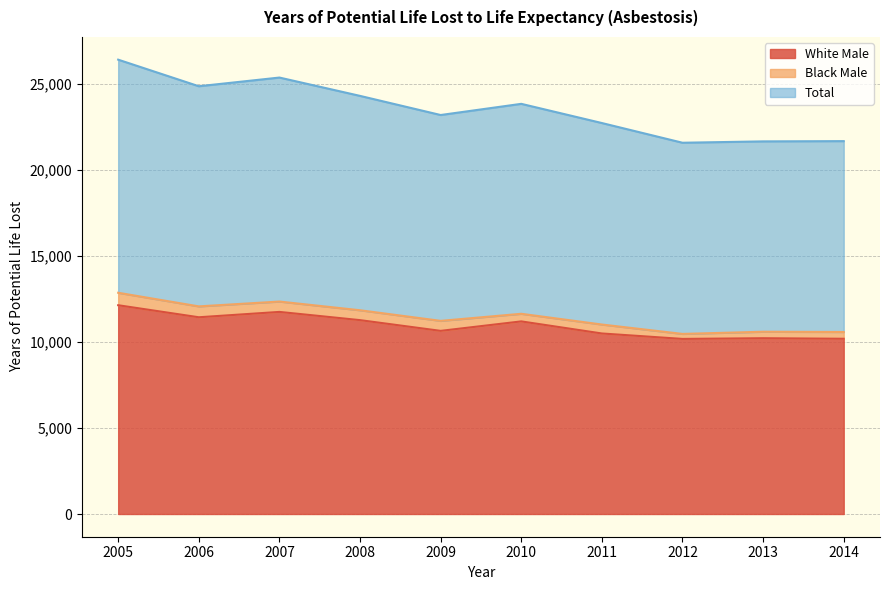

What is the difference between the maximum and minimum values in the White Male series?

1957